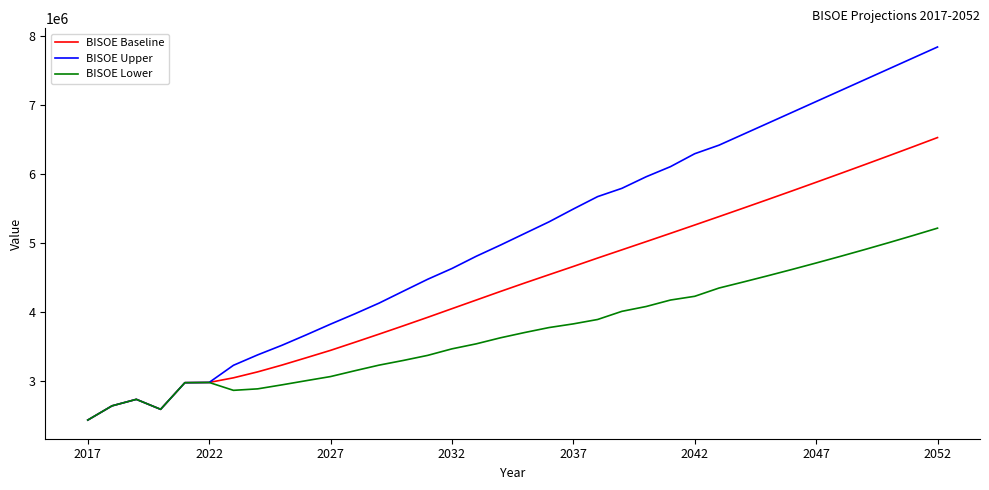

What are all the series names shown in the legend?

BISOE Baseline, BISOE Upper, BISOE Lower